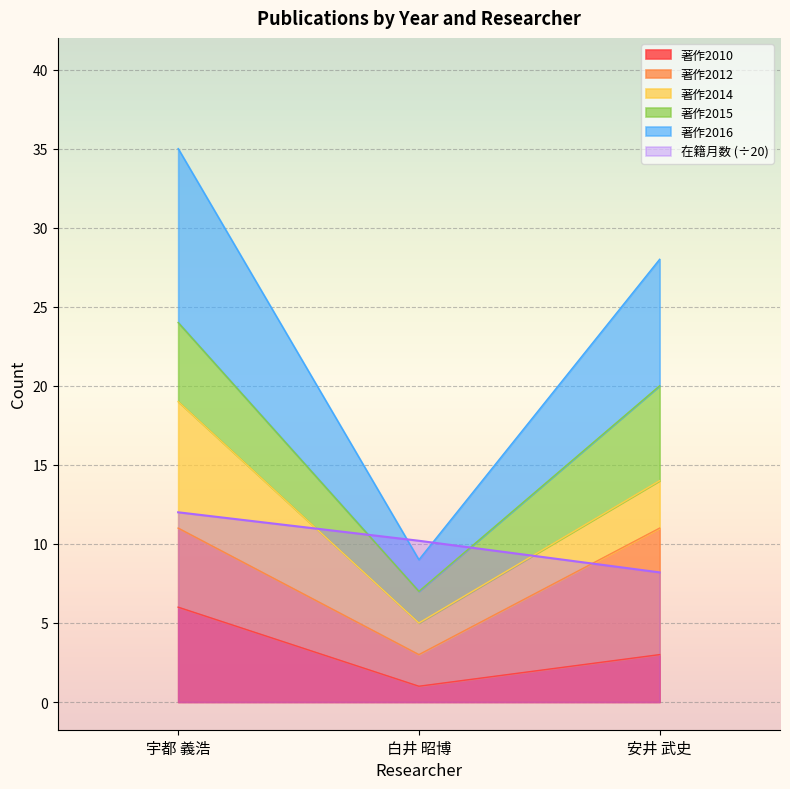

The 在籍月数 (÷20) series shows 21.5 at 宇都 義浩. True or false?

False